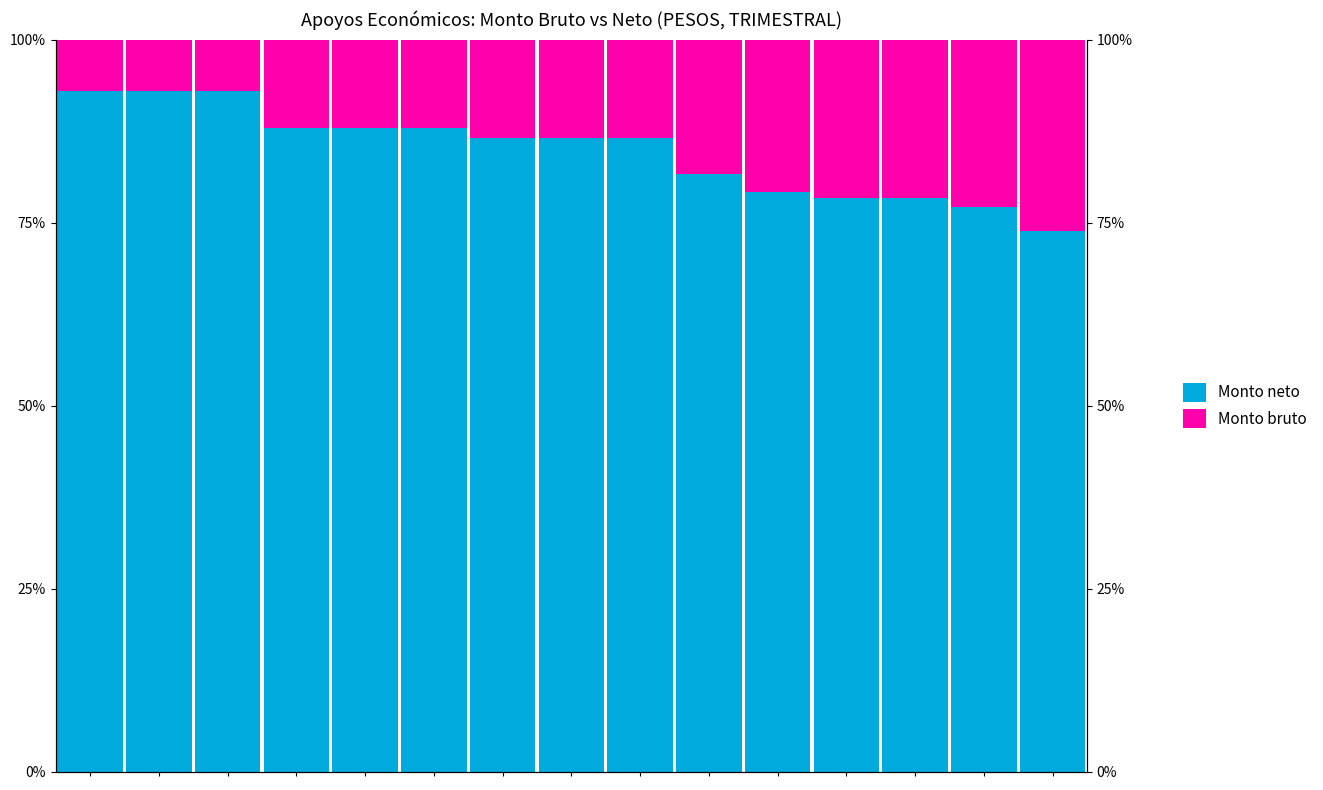

Are the bars horizontal?

No